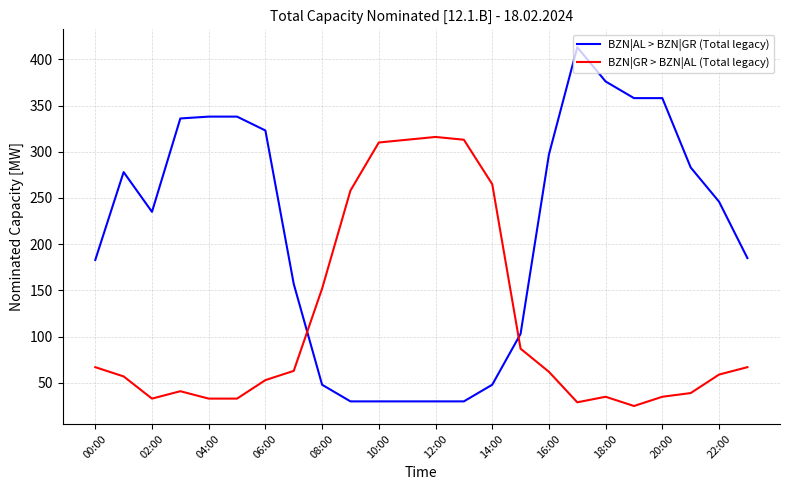

What is the difference between the maximum and minimum values in the BZN|AL > BZN|GR (Total legacy) series?

383